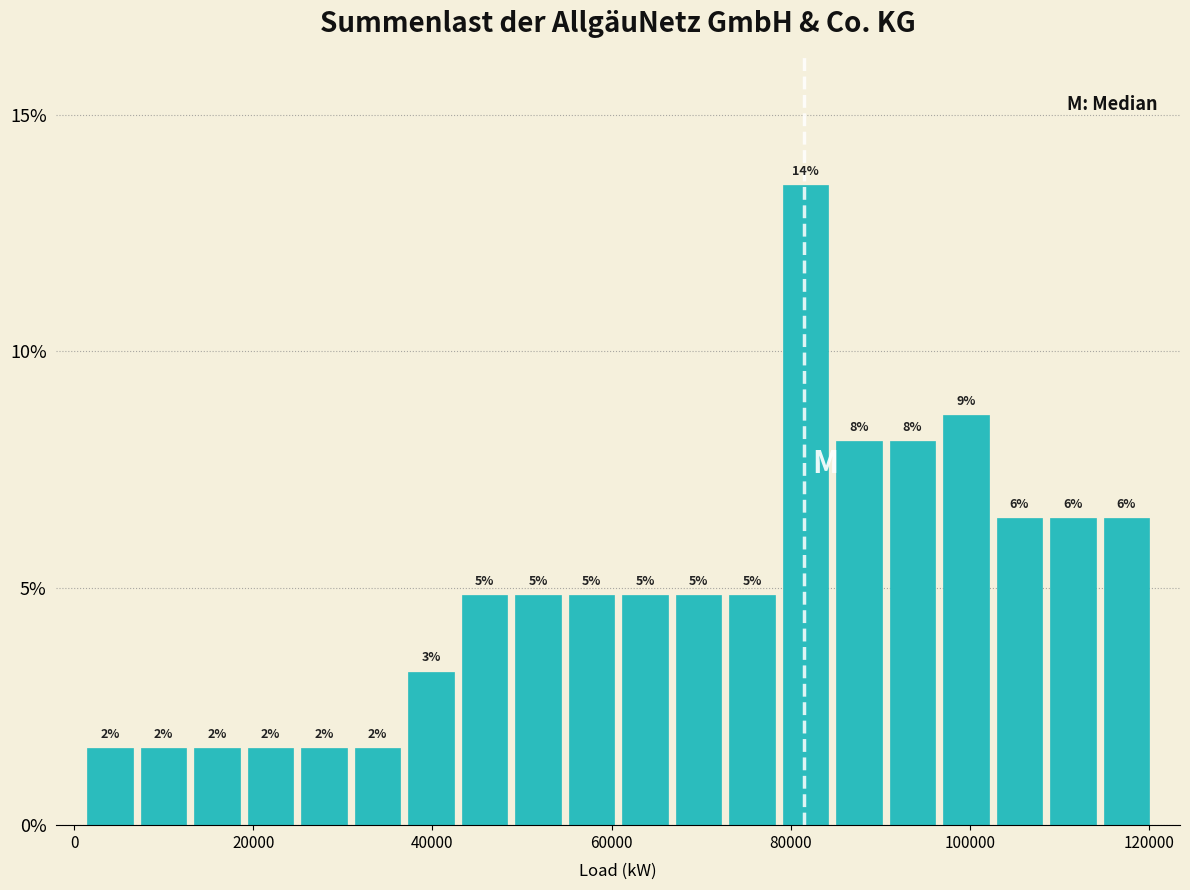

Around what value on the x-axis is the tallest bar? Give the approximate position of its centre, as read against the axis.

82000